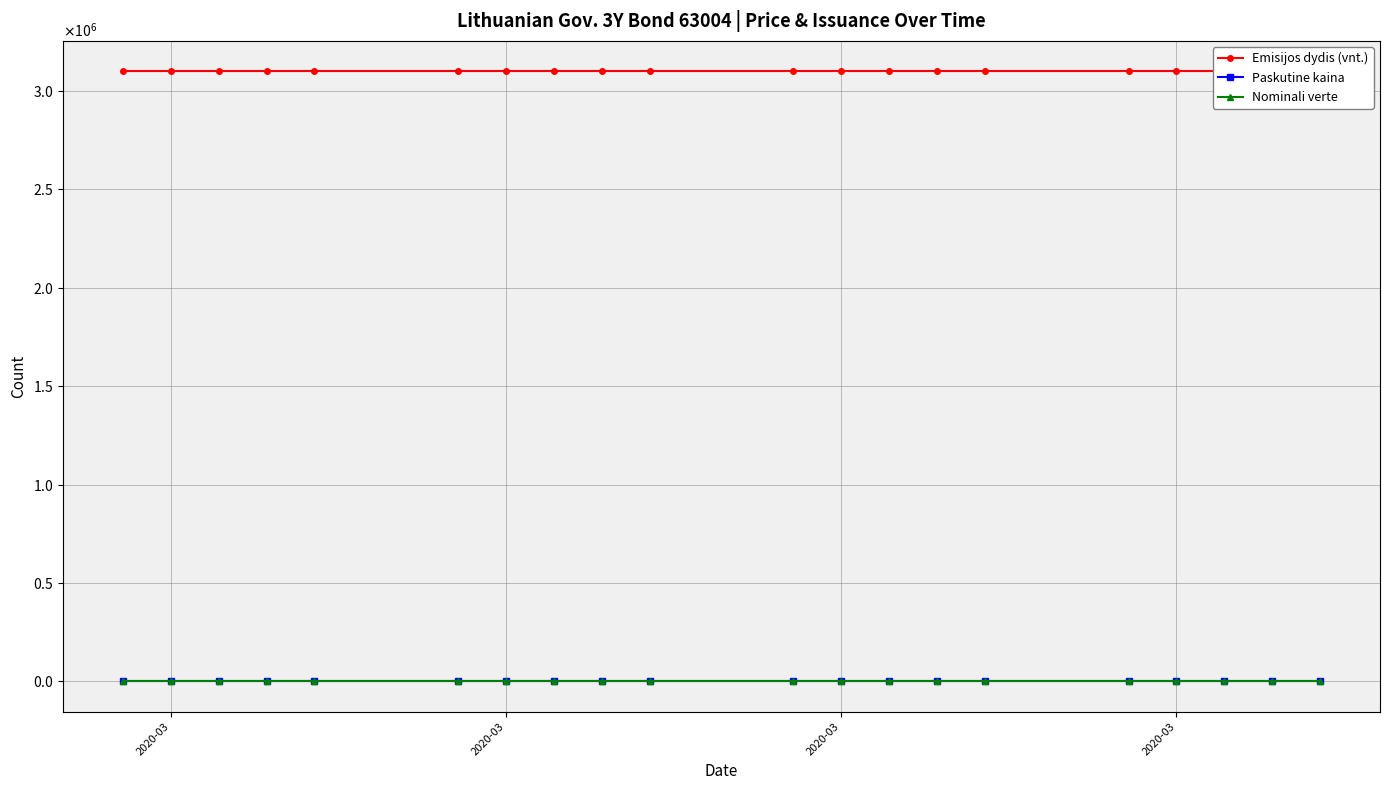

Rank the series by their maximum value, from lowest to highest.

Nominali verte, Paskutine kaina, Emisijos dydis (vnt.)